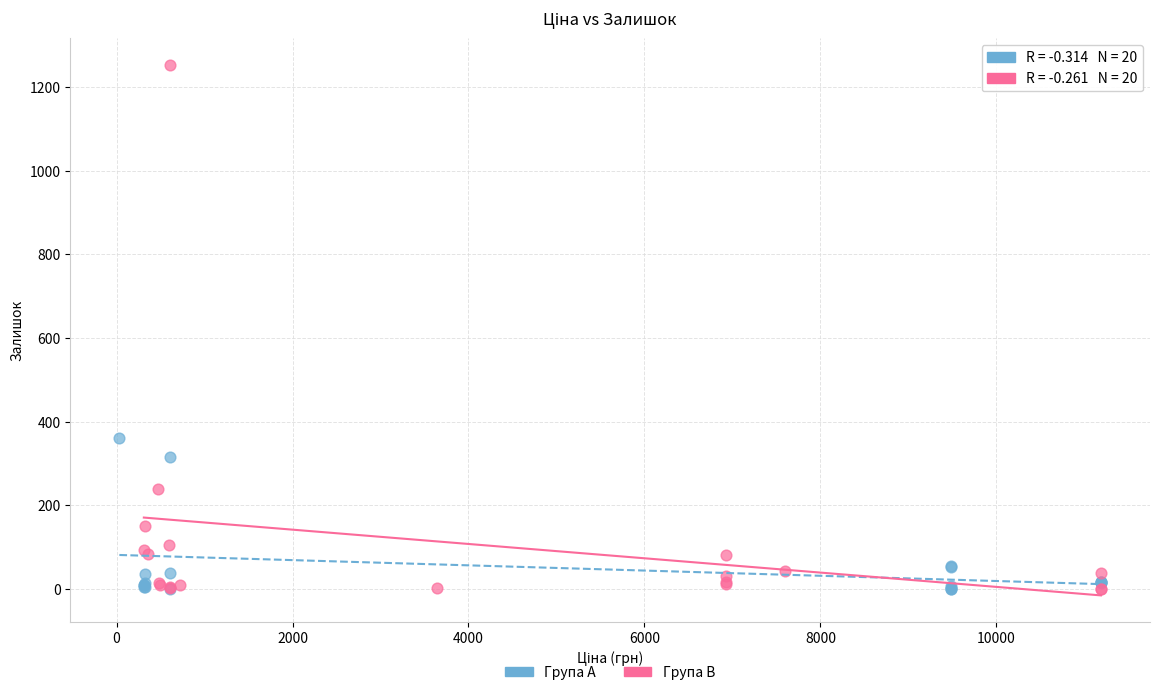

Which series reaches the maximum Y coordinate?

Група B